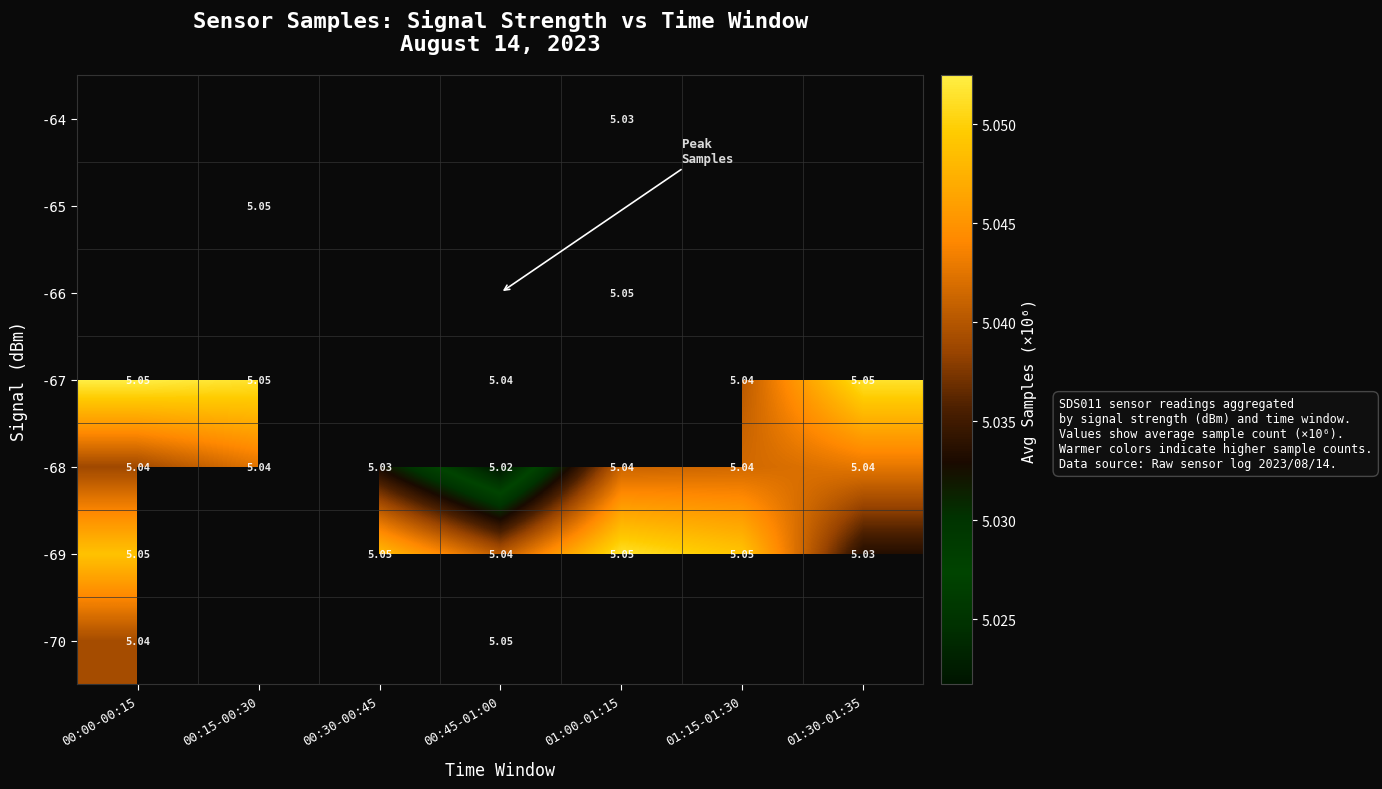

What is the greatest value displayed?

5.1